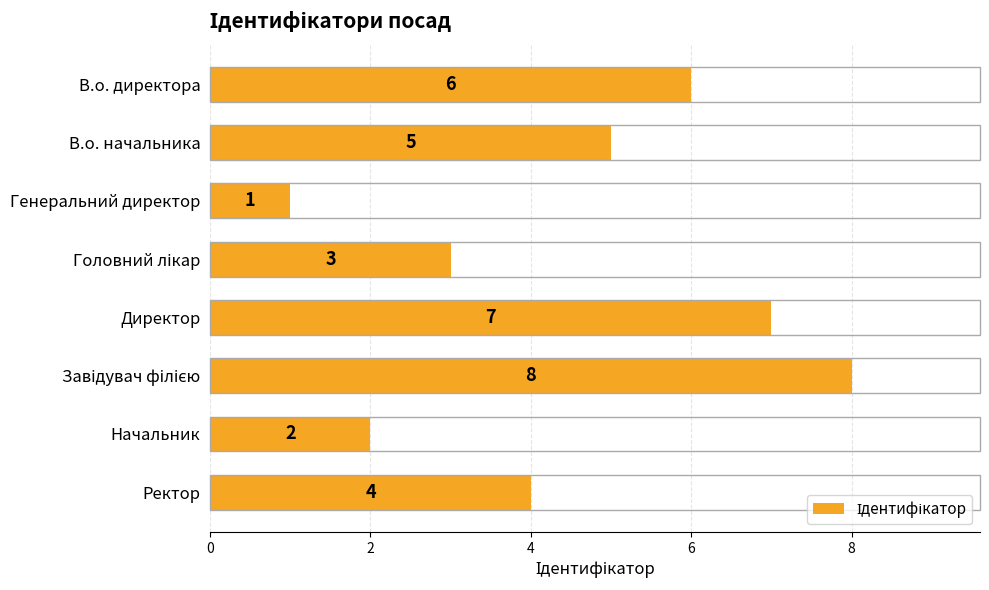

Reading top to bottom, transcribe all the data shown in this chart.

6	5	1	3	7	8	2	4